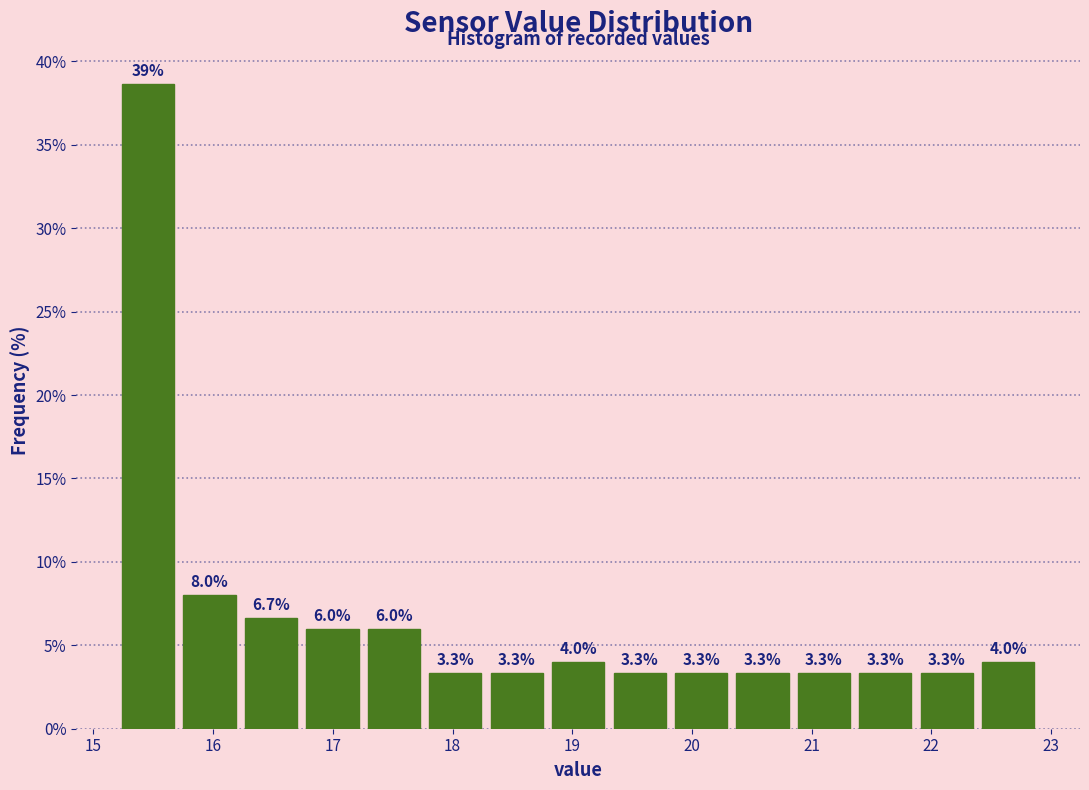

Over which range of the x-axis is the bar tallest?

15.2 to 15.7